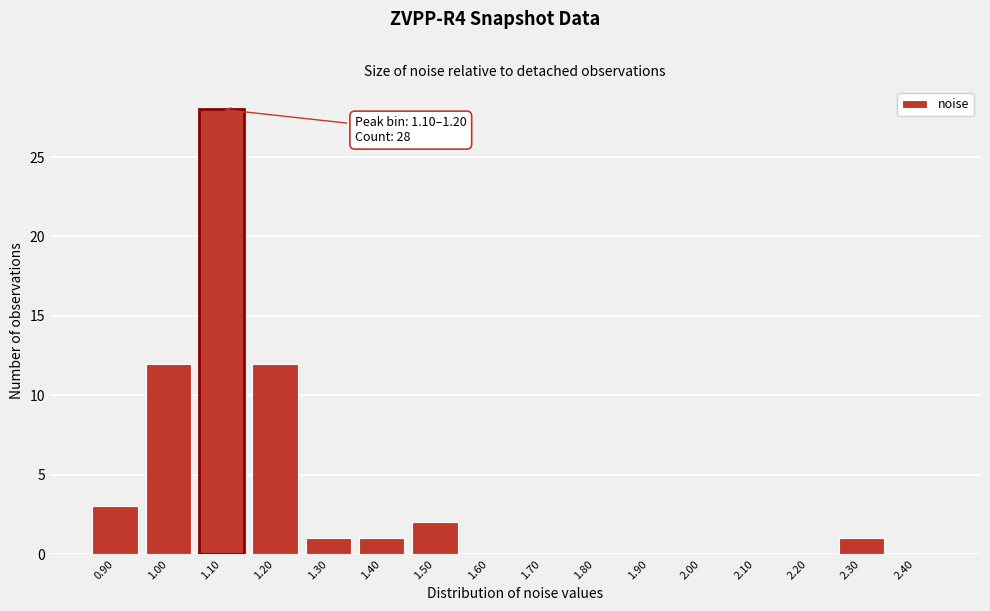

Reading left to right, what are all the values shown in this chart?

0.90=3	1.00=12	1.10=28	1.20=12	1.30=1	1.40=1	1.50=2	1.60=0	1.70=0	1.80=0	1.90=0	2.00=0	2.10=0	2.20=0	2.30=1	2.40=0